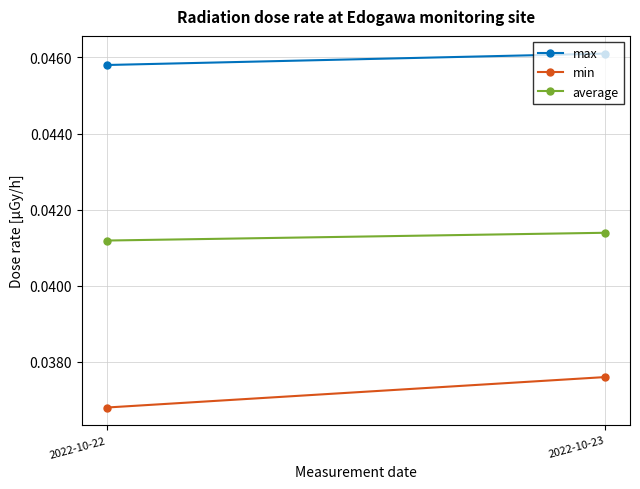

Is this an area chart (filled region under the line)?

No